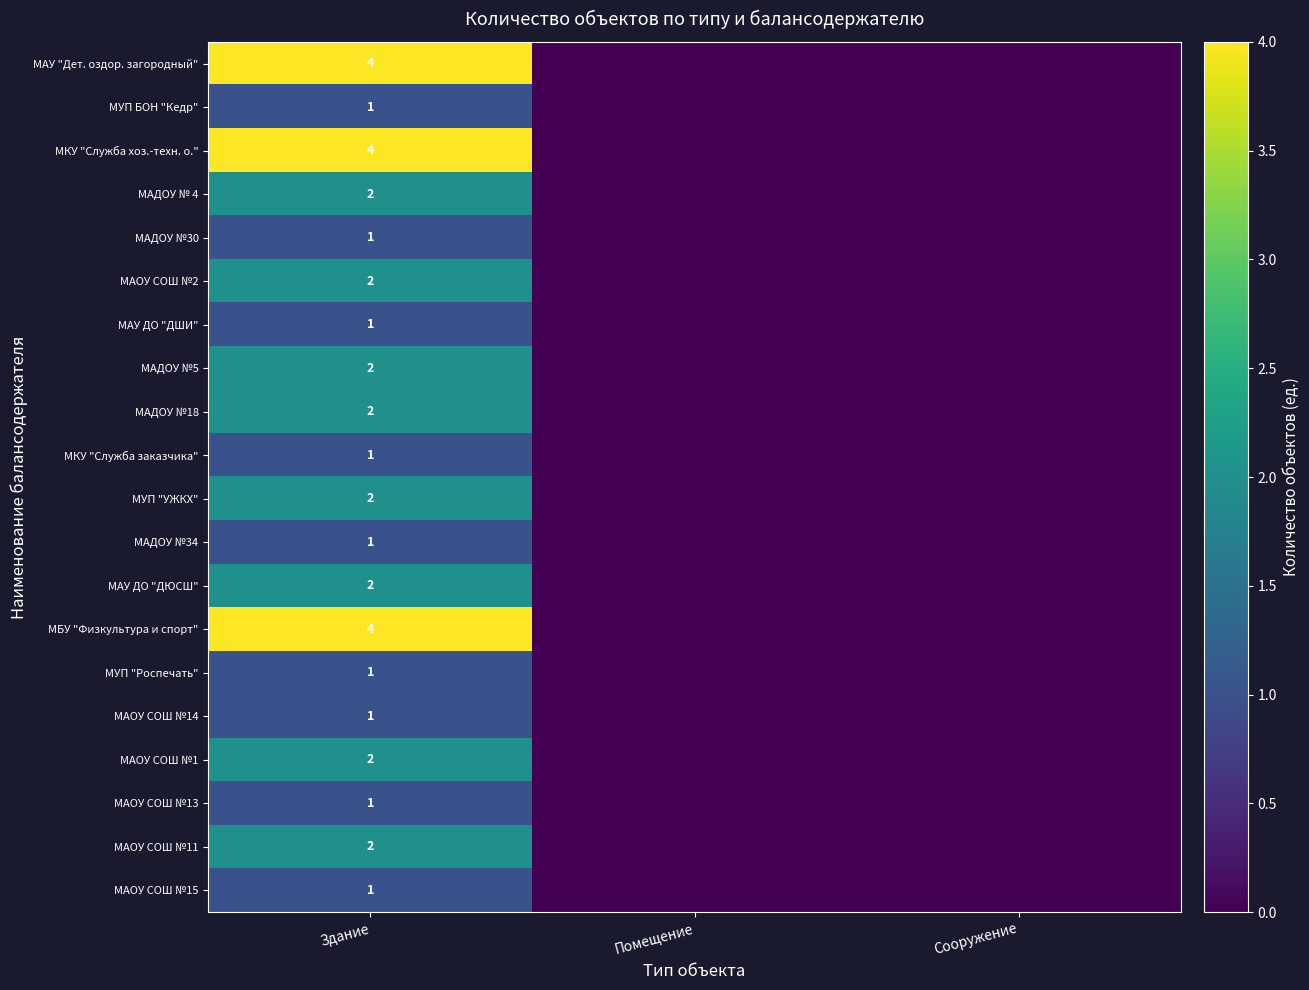

Is it true that МУП БОН "Кедр" equals 1 at Здание?

True